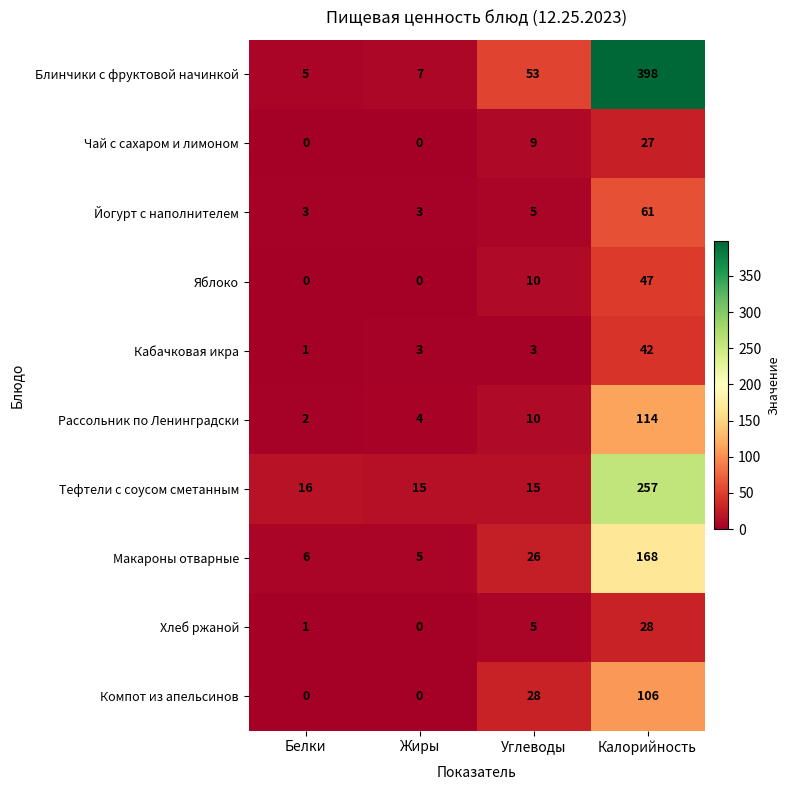

At which category is the sum across all series the highest?

Калорийность